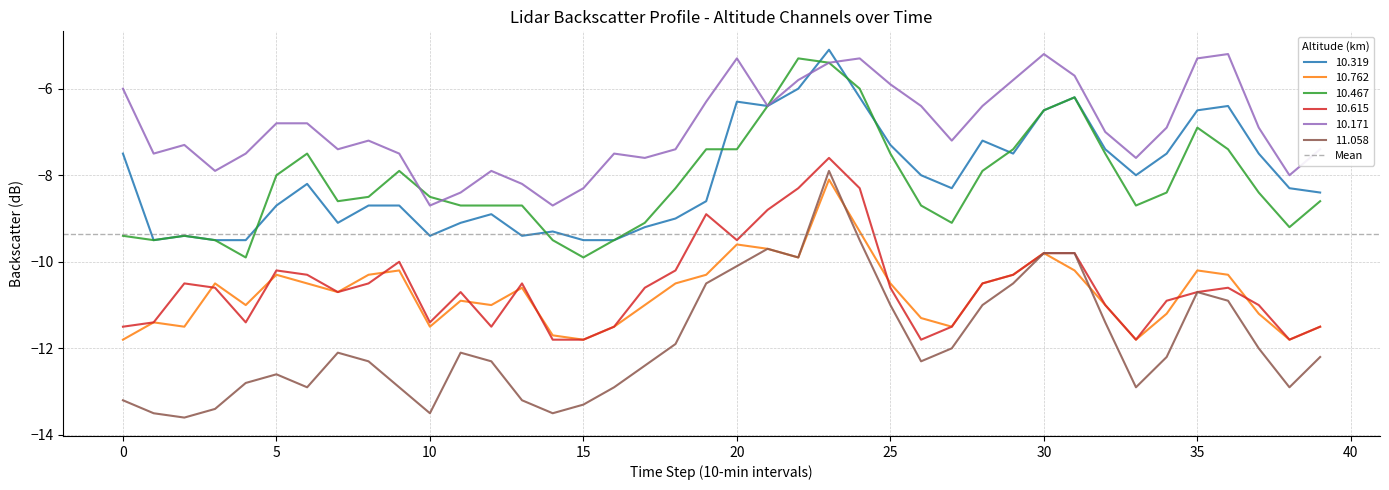

What is the sum of the 10.467 values at 15 and 5?

-17.9